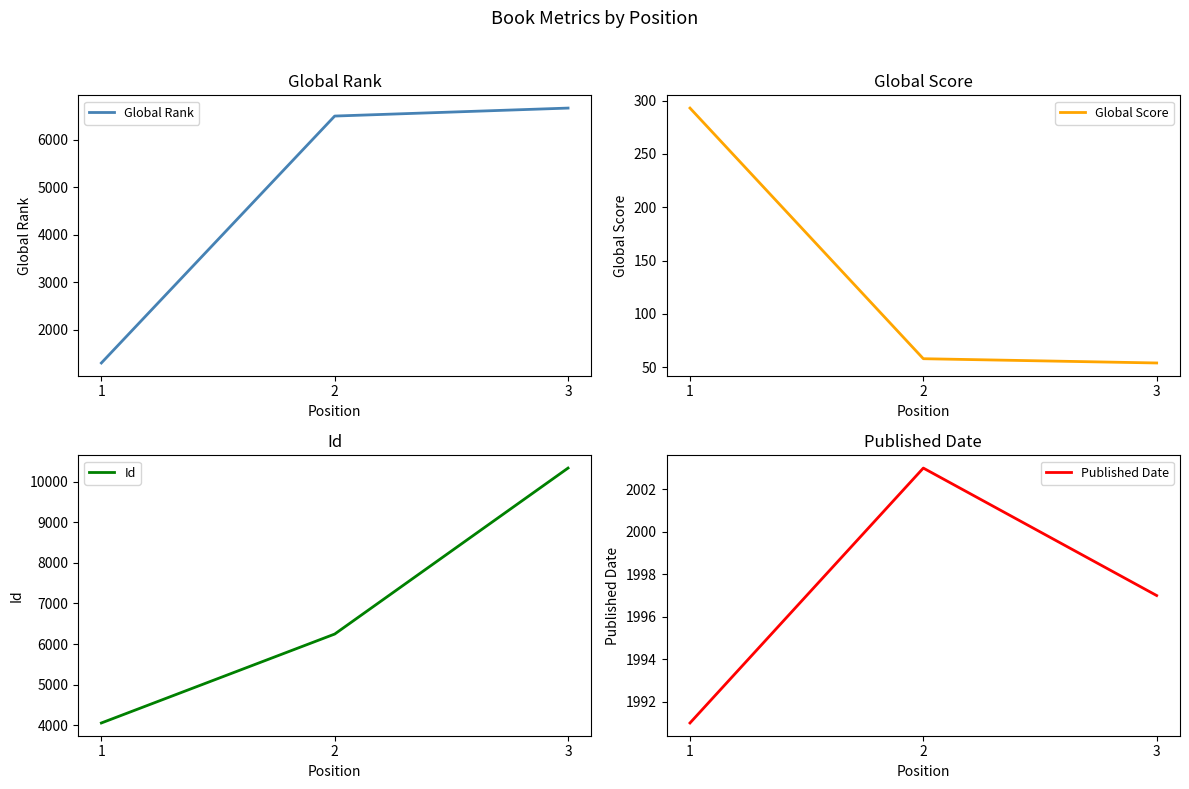

How many data points in Global Score are less than 58?

1